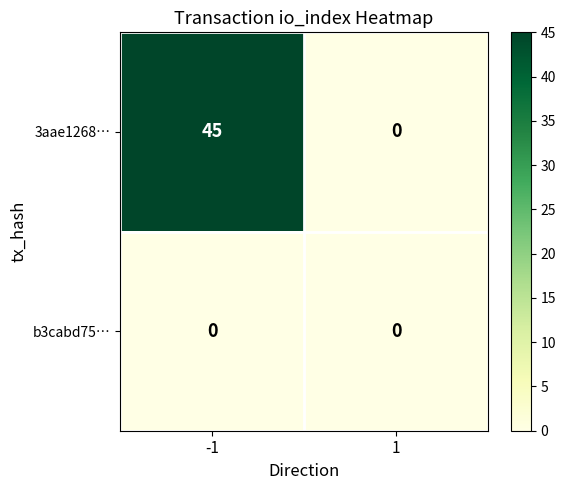

List the series in order of their overall mean, lowest first.

b3cabd75…, 3aae1268…